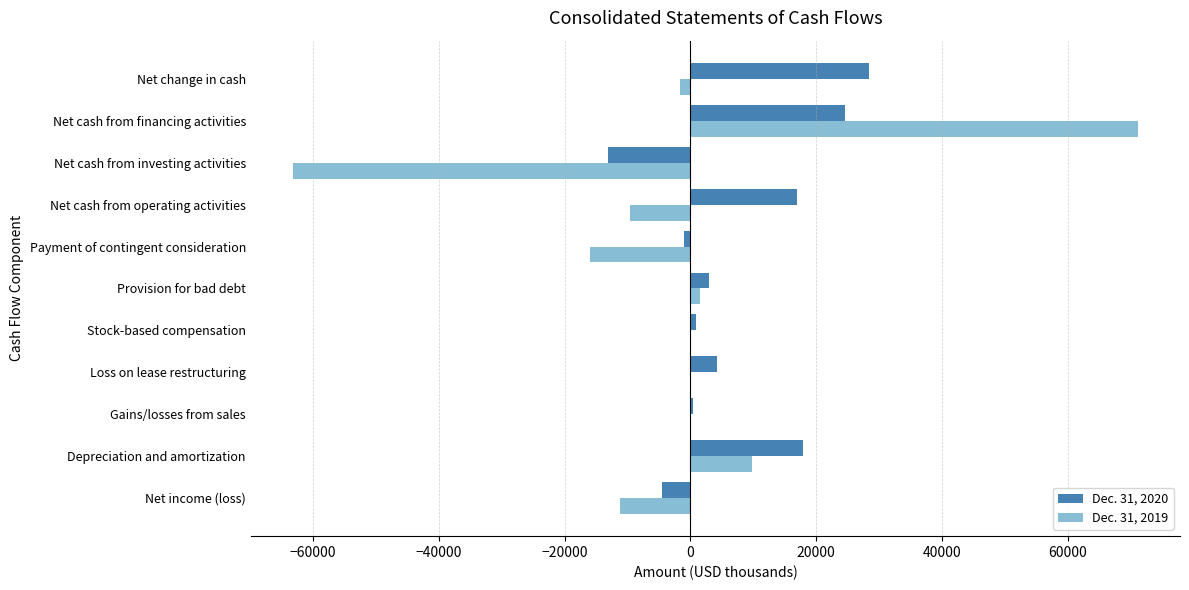

What is the greatest value displayed?

71134